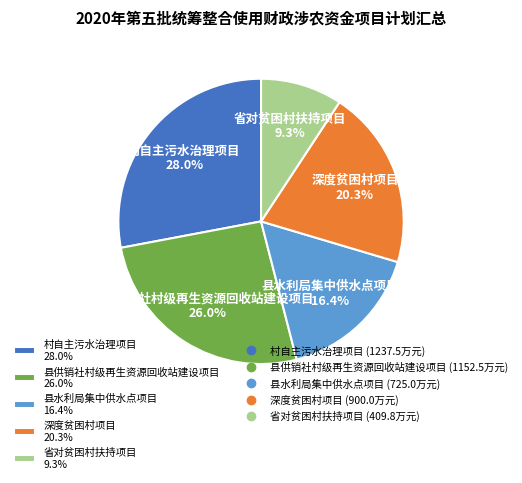

Does any single category account for the majority?

No